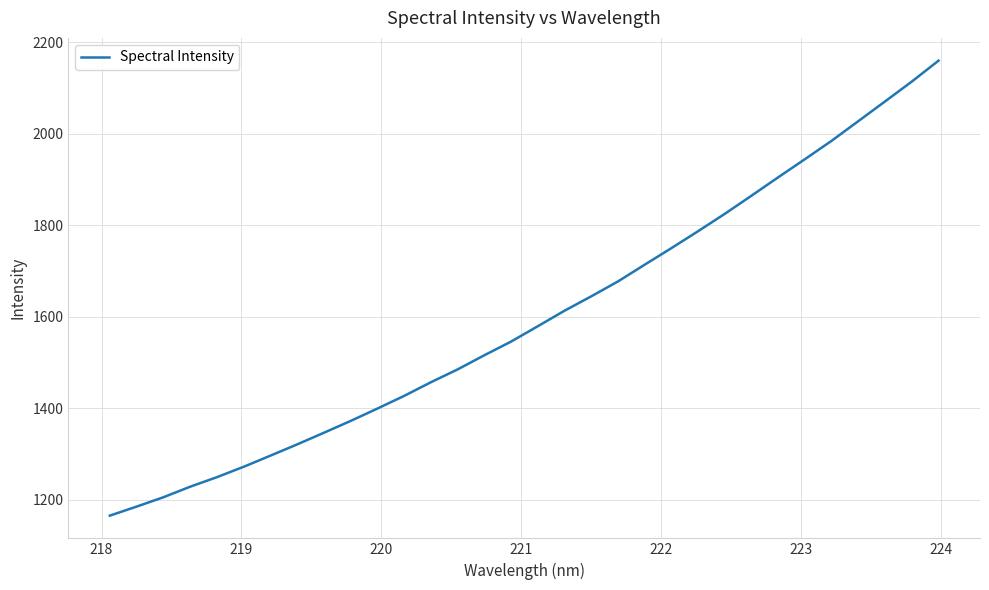

What is the smallest value displayed?

1165.5